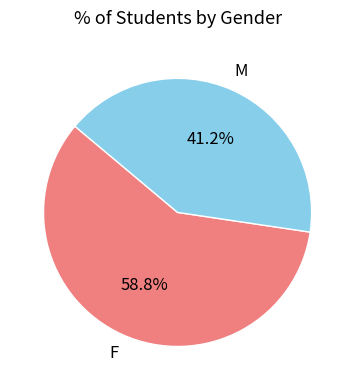

Is there any slice that represents more than half of the pie?

Yes